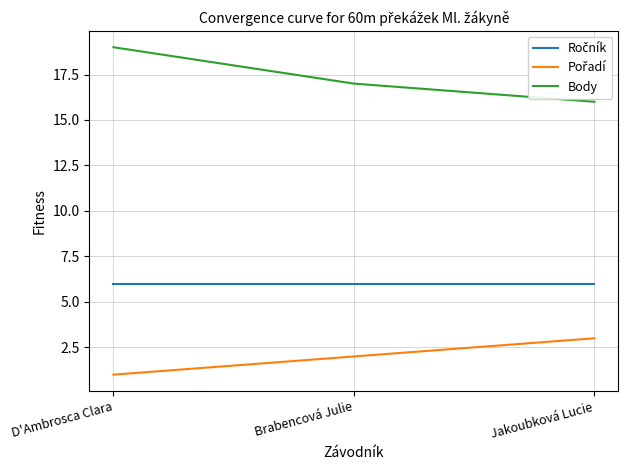

What is the total value across all series at Brabencová Julie?

25